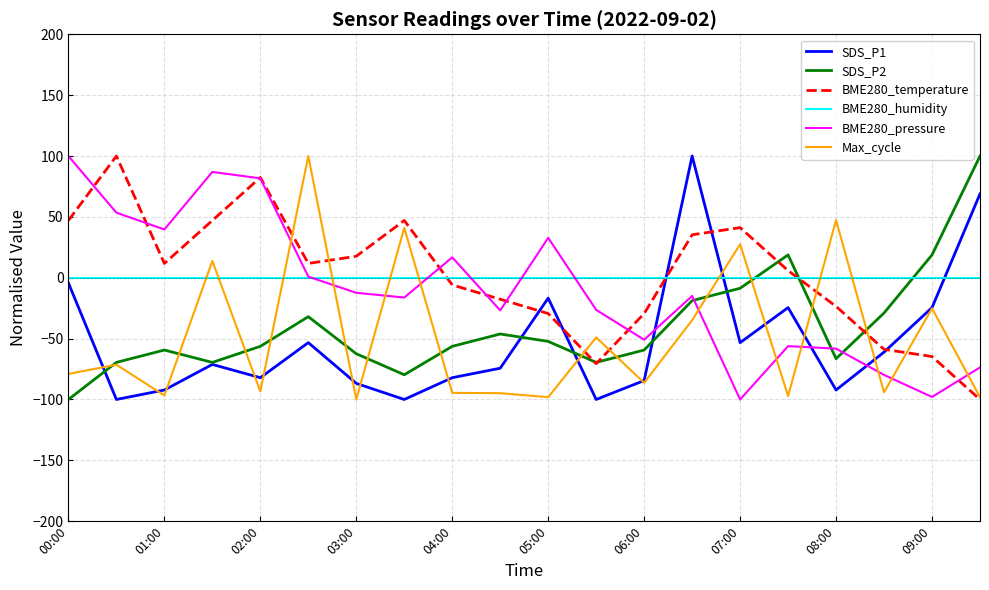

How many values in BME280_temperature are below zero?

9